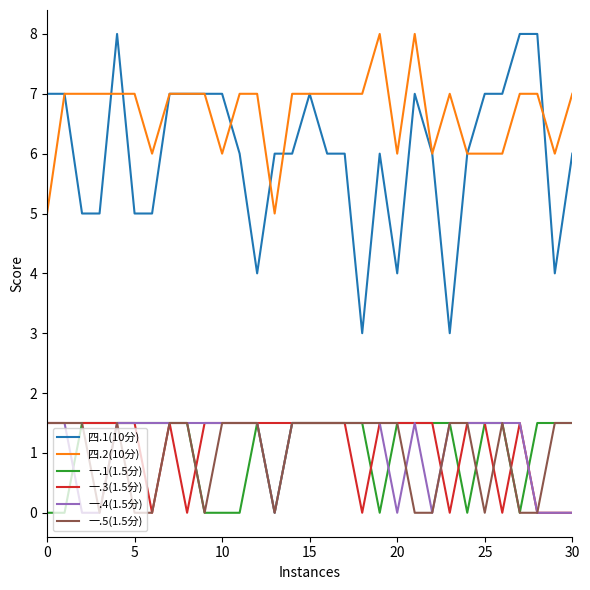

Which series has the largest range (max minus min)?

四.1(10分)